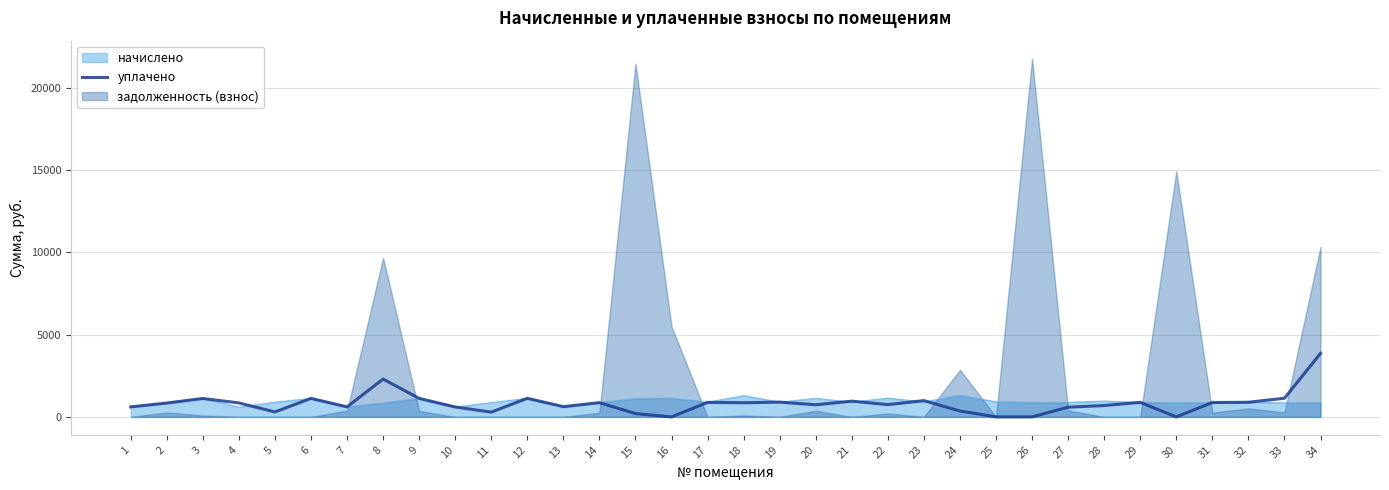

How many data points does each series have?

34